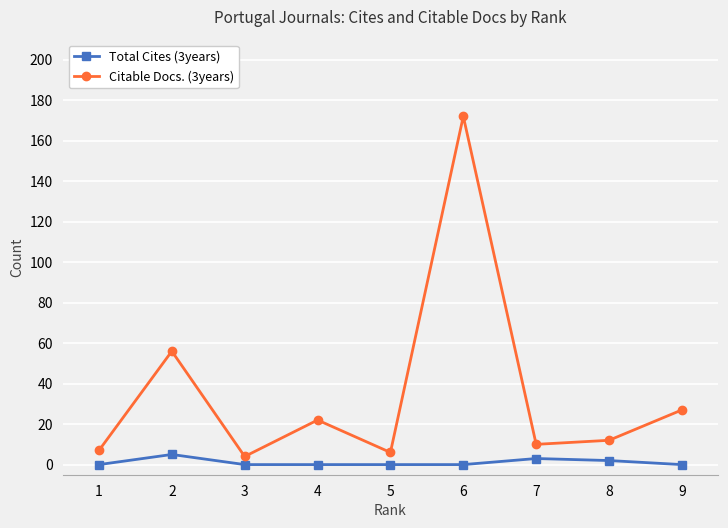

Which series has the largest total across all categories?

Citable Docs. (3years)